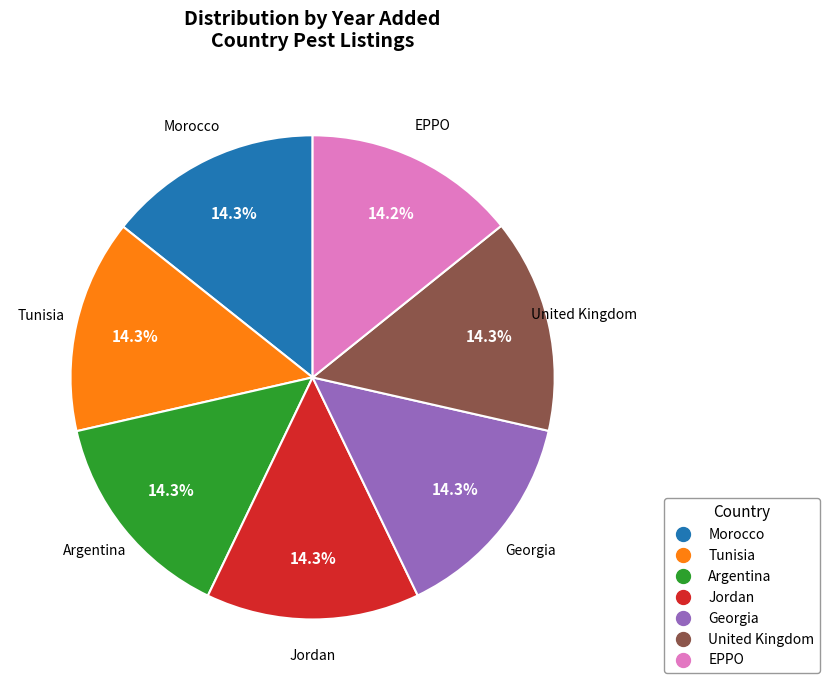

Approximately how many times larger is the value at Jordan compared to EPPO?

1.0